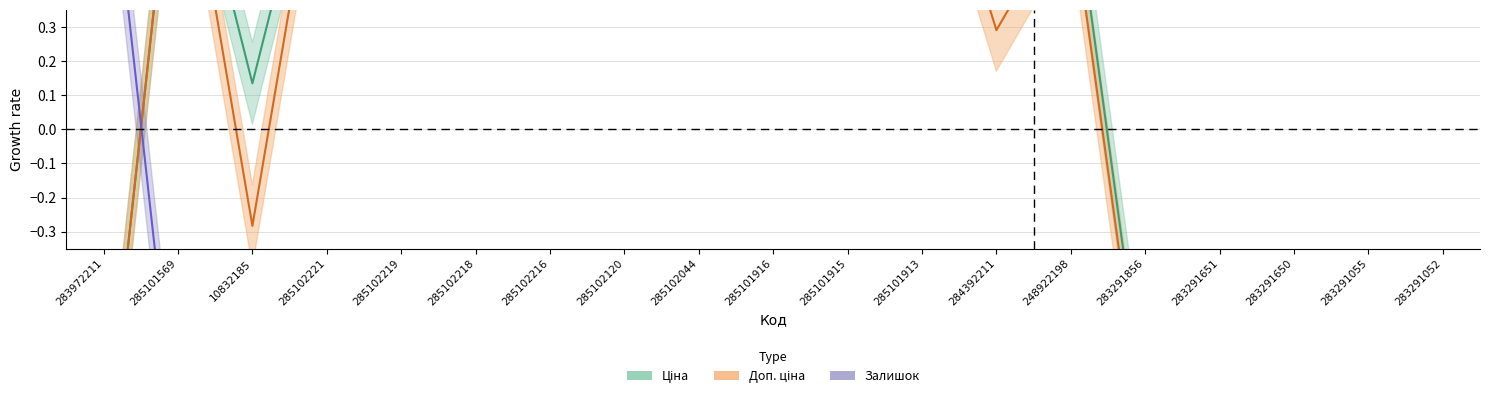

What is the minimum value for Доп. ціна?

-1.0